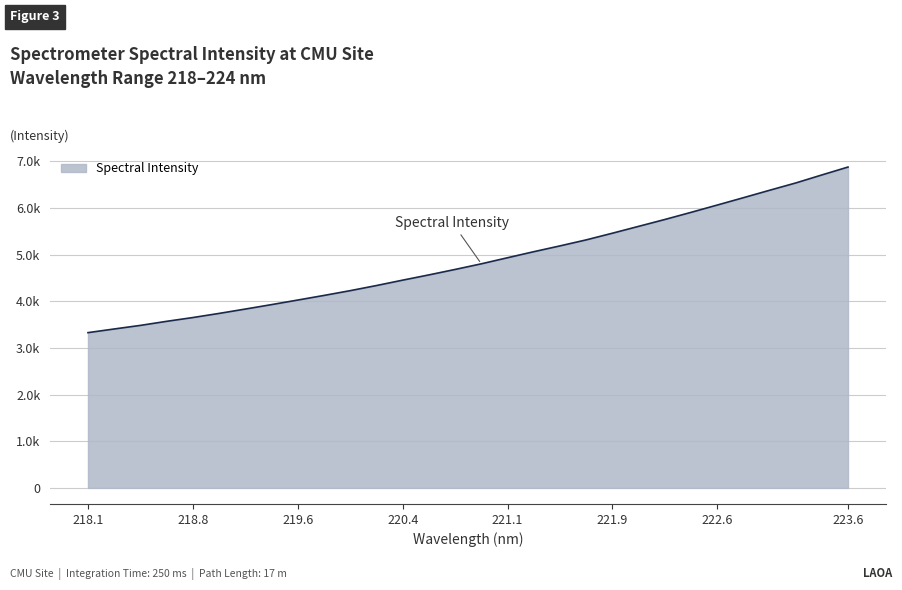

Does the chart have visible grid lines?

Yes